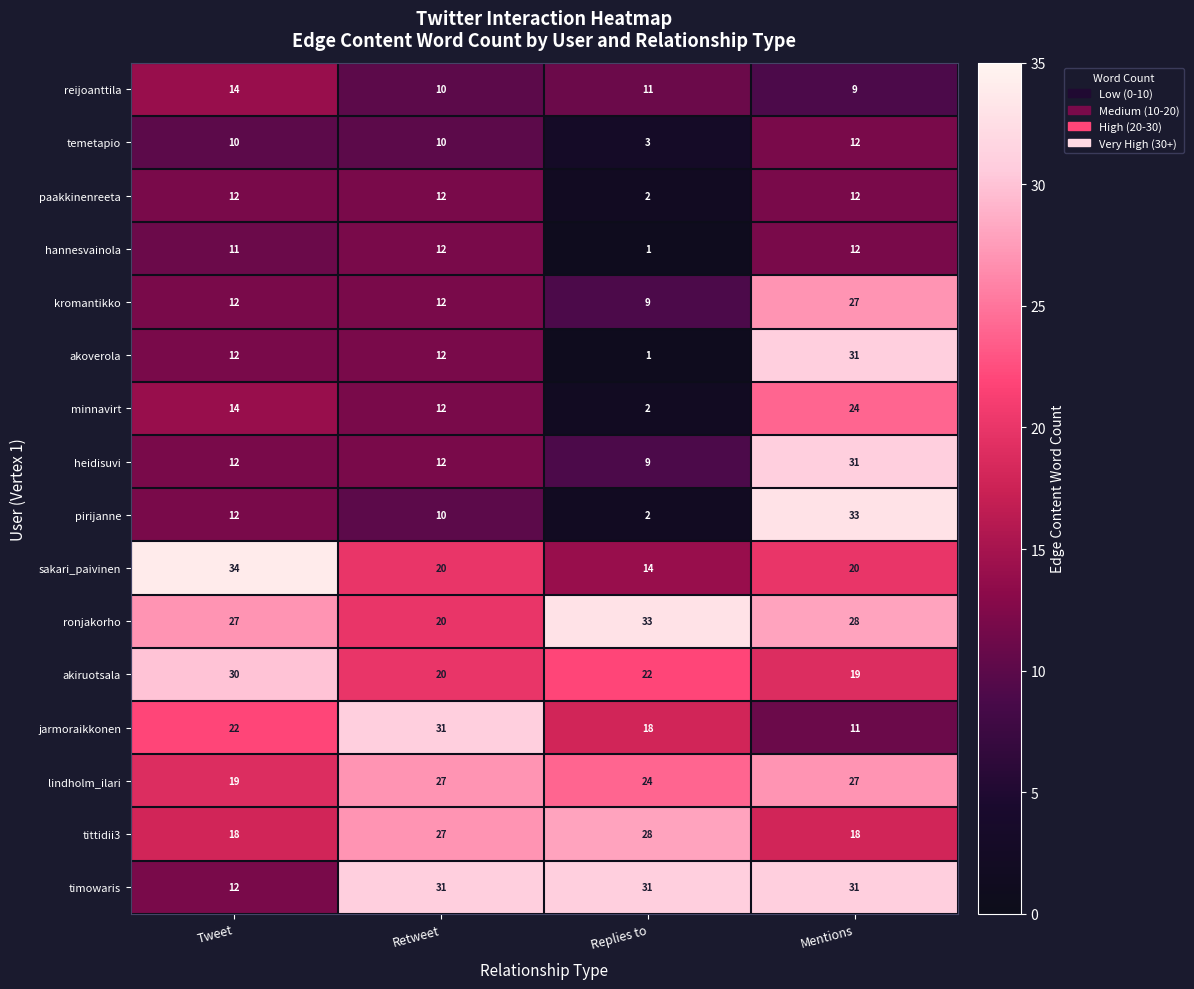

List the labels in order of reijoanttila value, largest first.

Tweet, Replies to, Retweet, Mentions